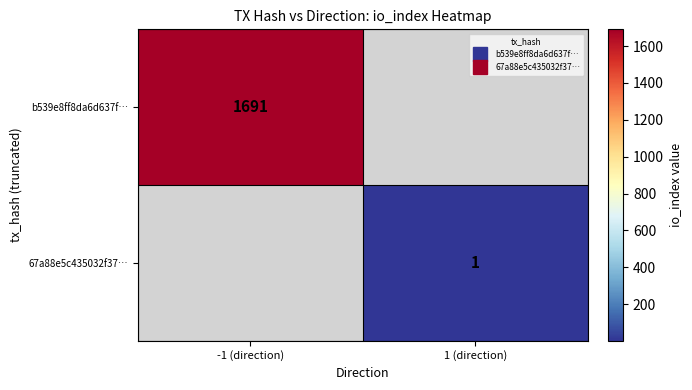

Rank the series at -1 (direction) from highest to lowest value.

b539e8ff8da6d637f…, 67a88e5c435032f37…